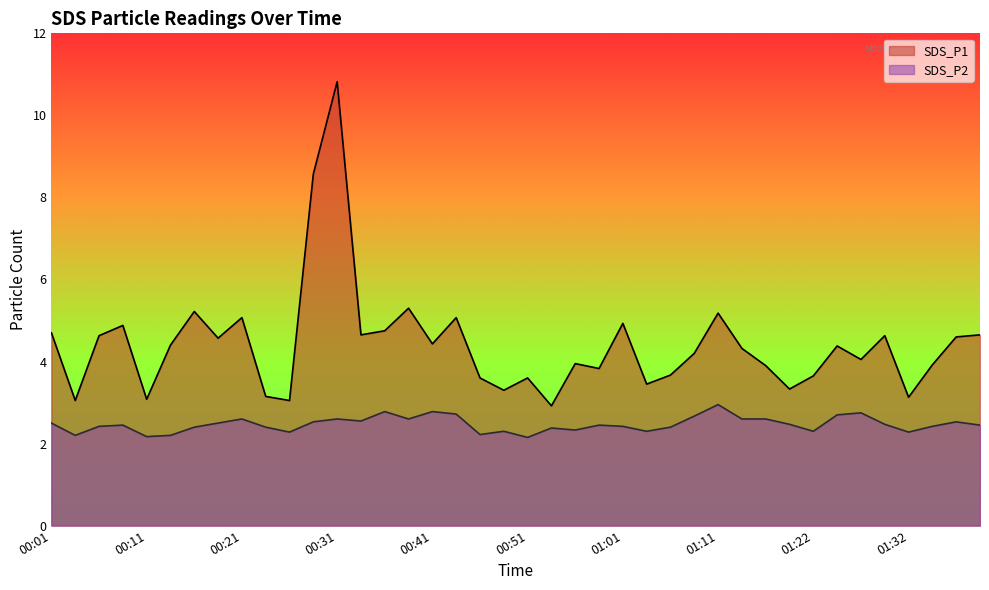

Count the number of categories in the chart.

40